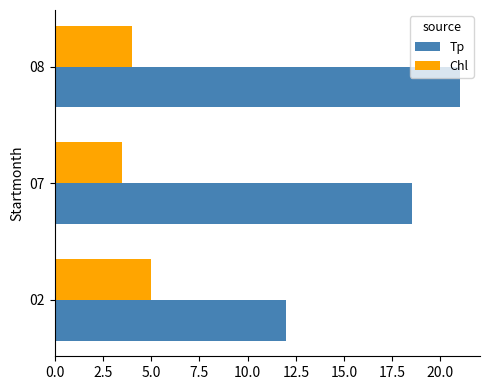

Which series changed the most between 02 and 07?

Tp